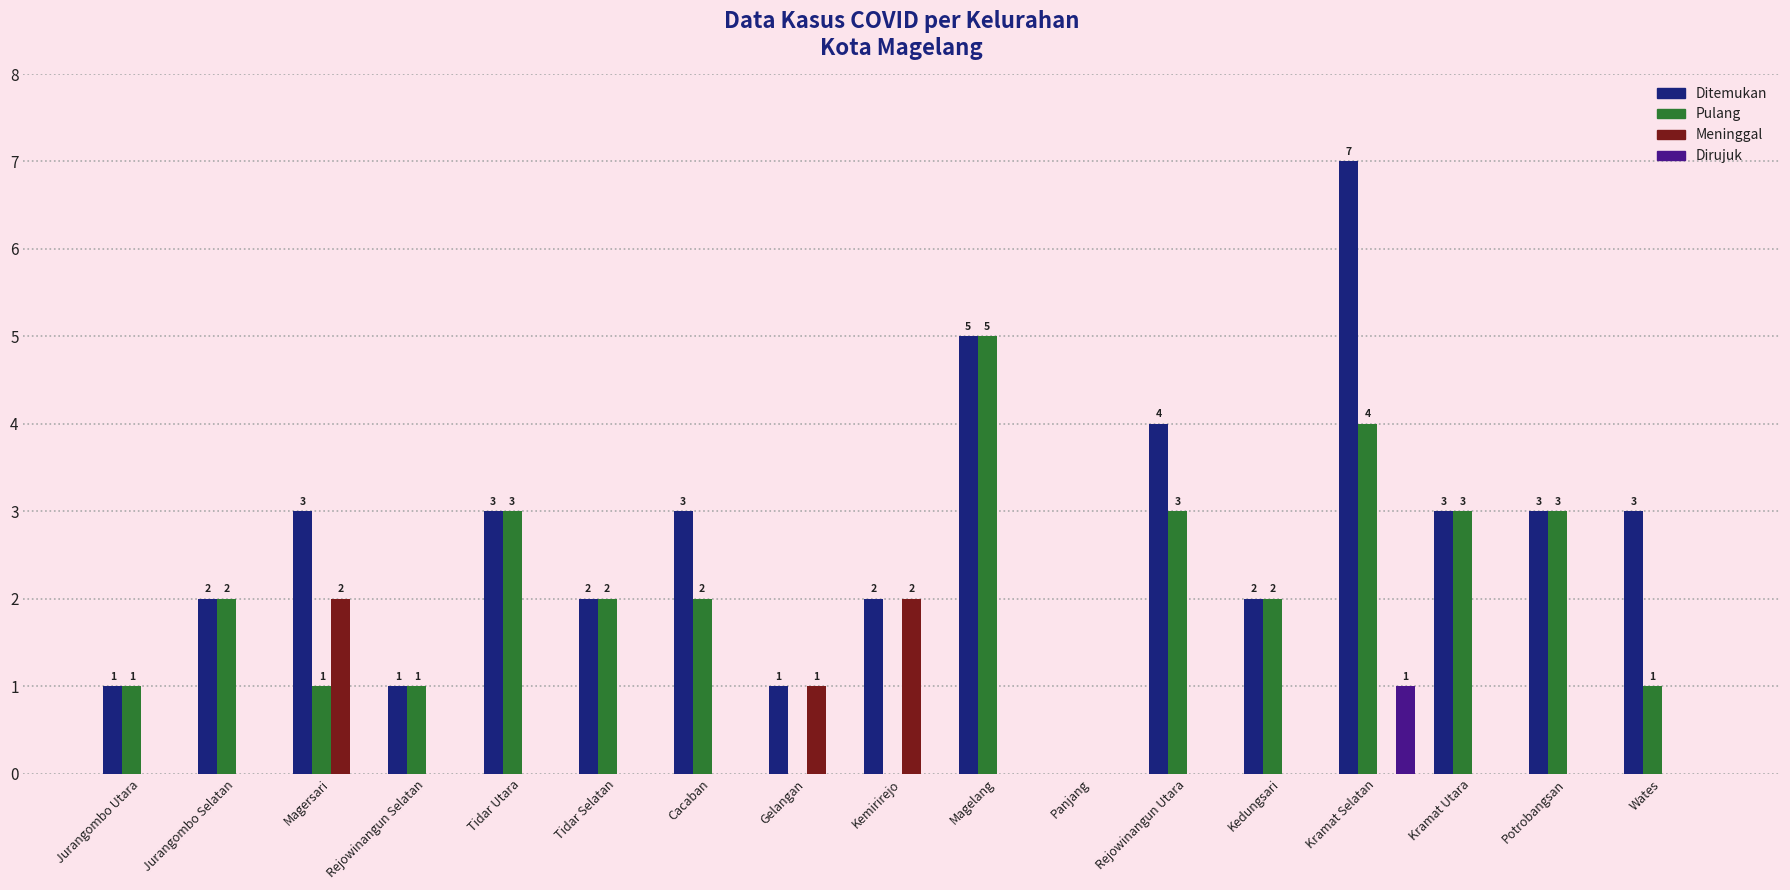

What is the sum of all Dirujuk values?

1